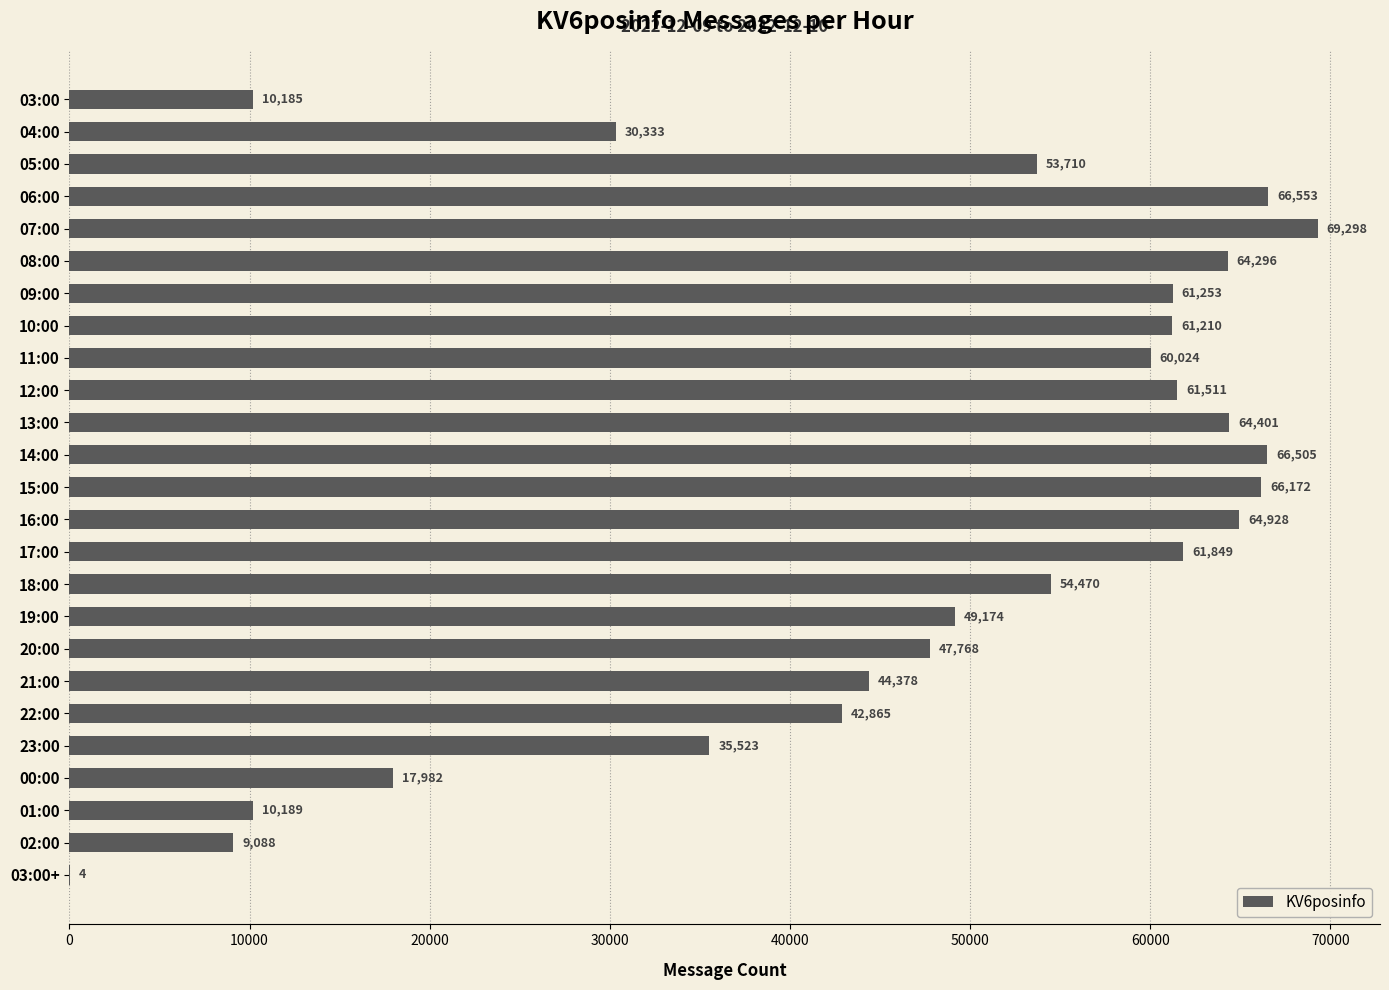

Where is the data nearest to the value 34651?

23:00